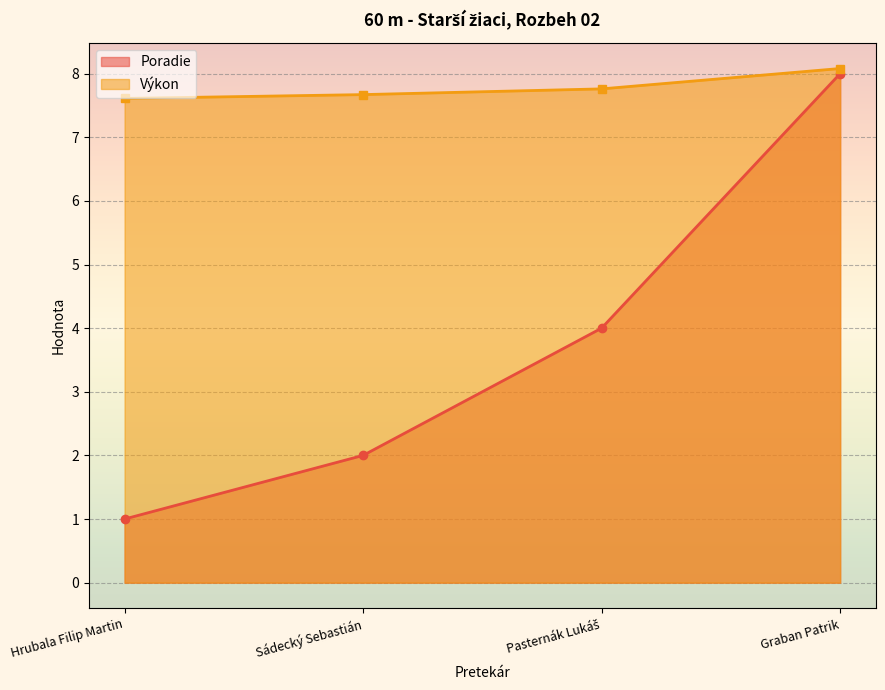

List the series in order of their overall mean, lowest first.

Poradie, Výkon